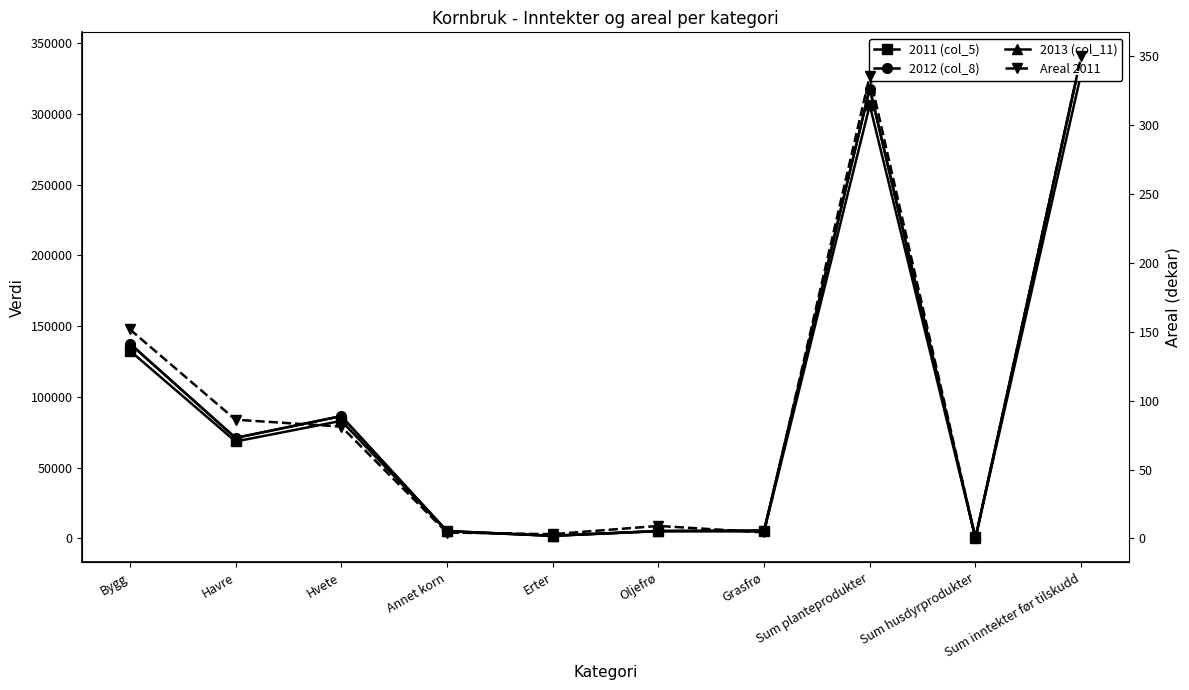

At which category is the sum across all series the highest?

Sum inntekter før tilskudd